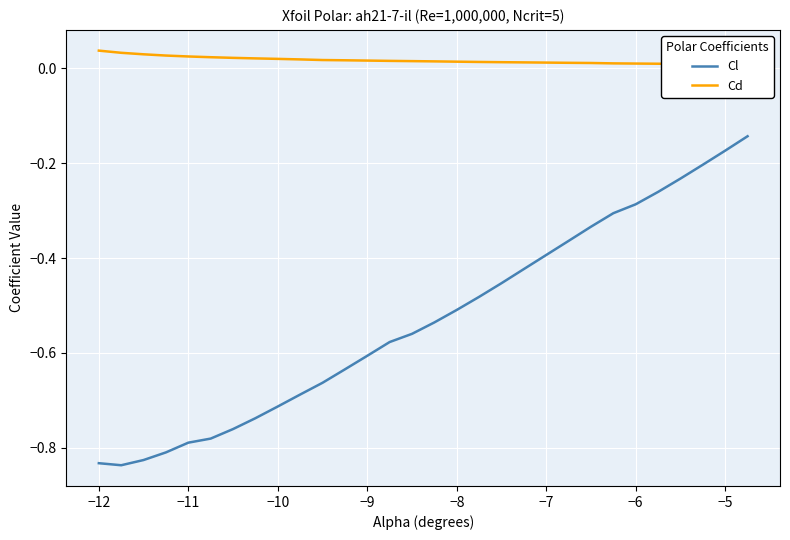

How many series are shown in this chart?

2